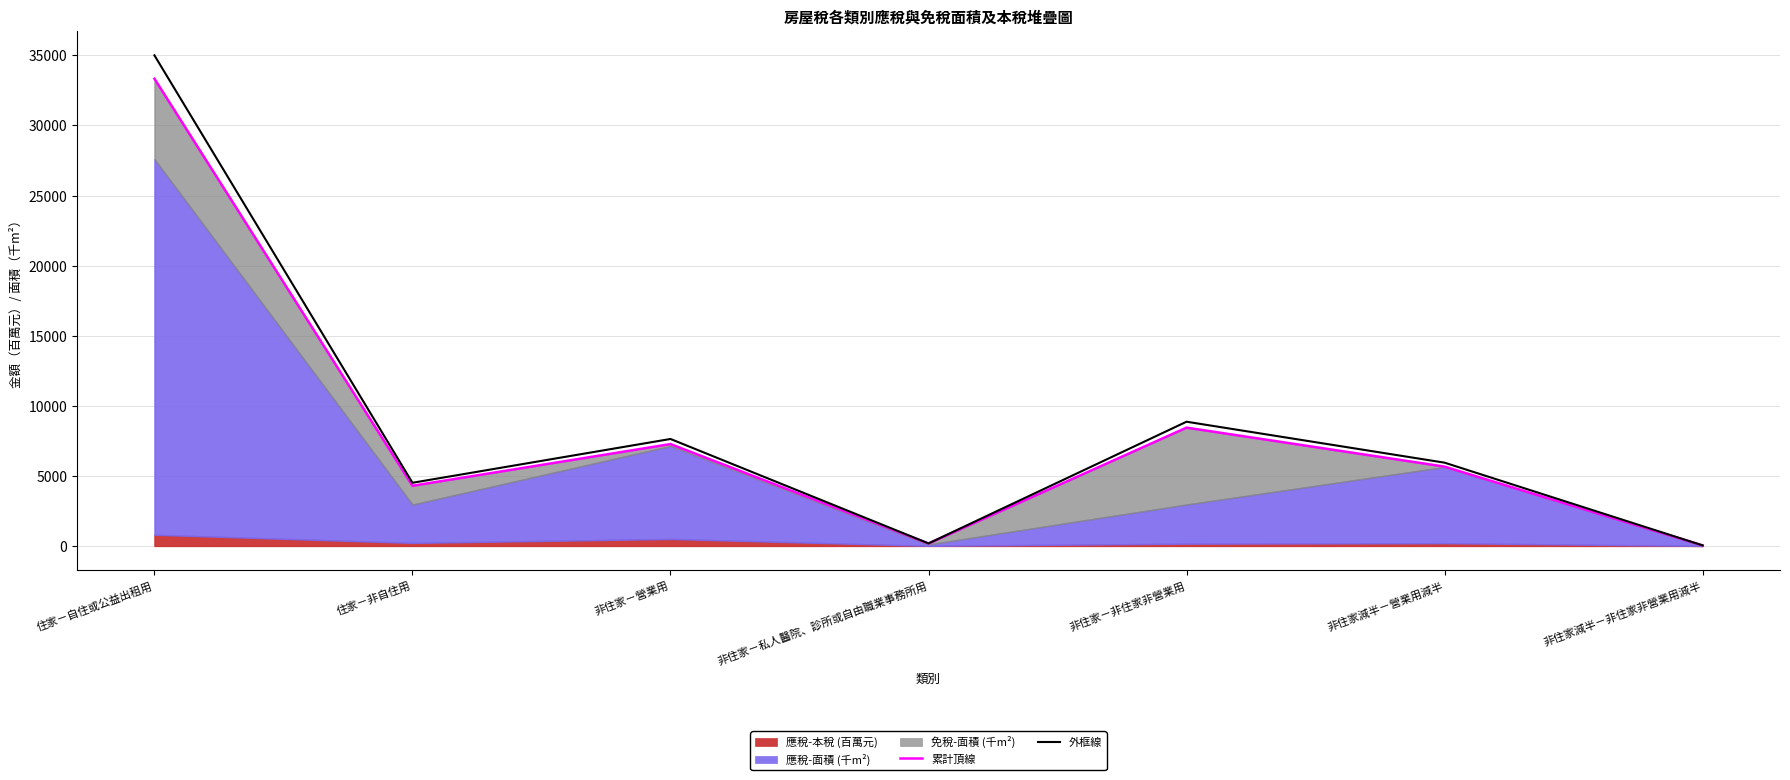

What is the sum of all 外框線 values?

62166.9